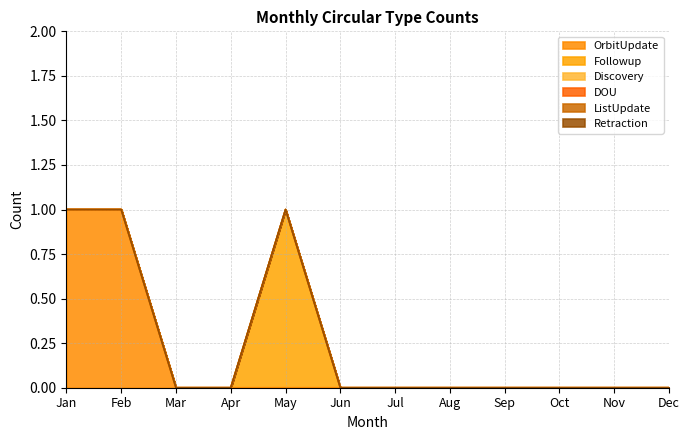

Which series has the largest total across all categories?

OrbitUpdate